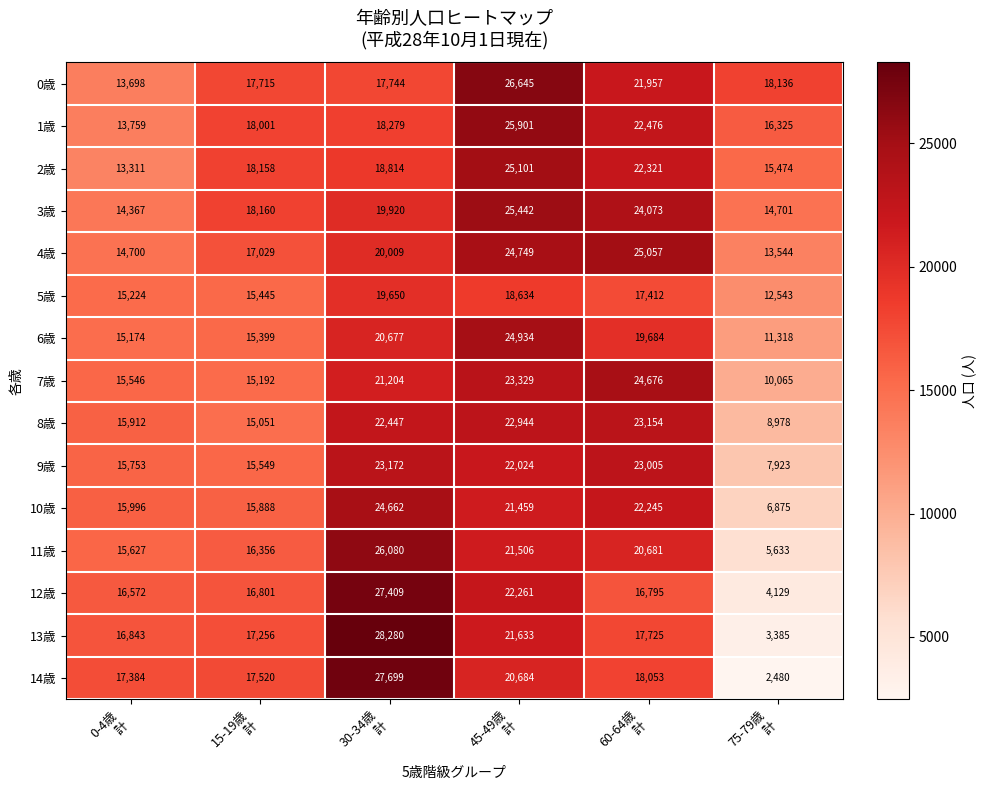

Which series has the widest spread of values?

14歳